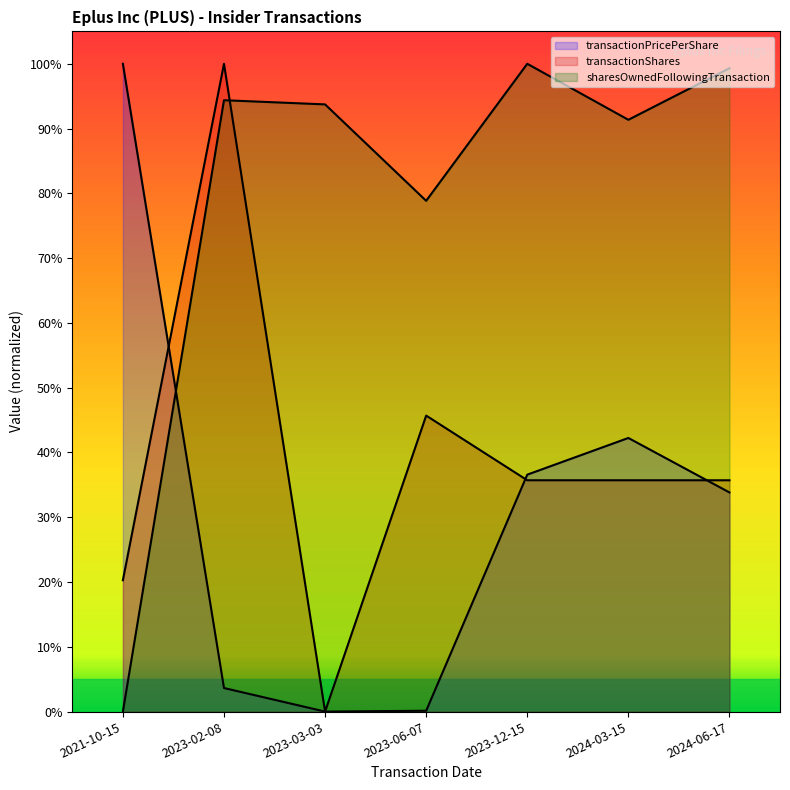

How many interior local valleys does the sharesOwnedFollowingTransaction series have?

2